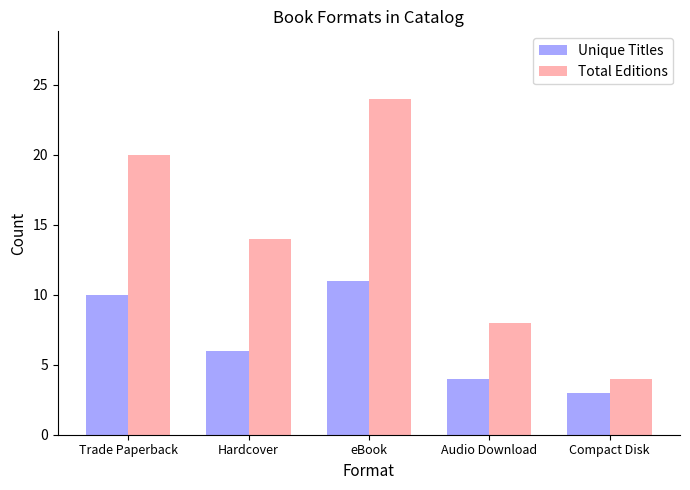

Which series has the largest range (max minus min)?

Total Editions